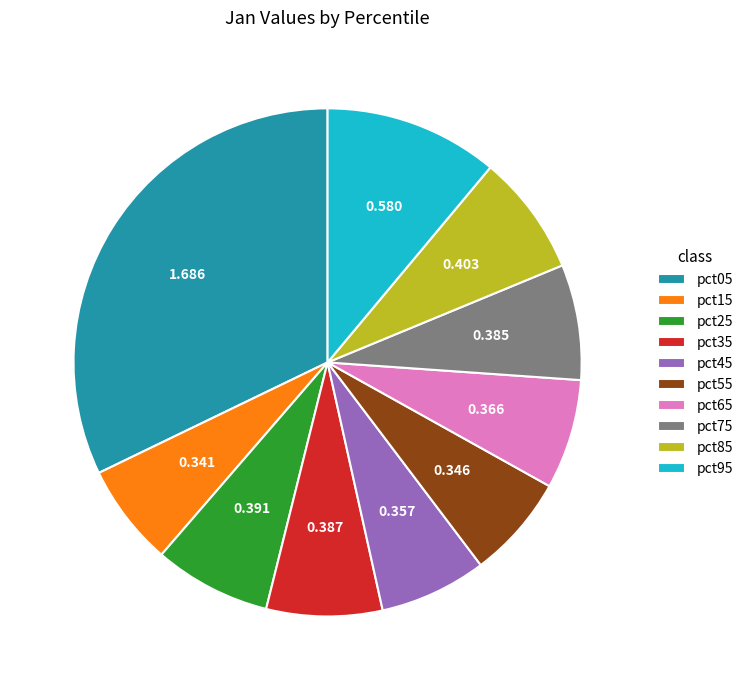

Does pct55 account for over 50% of the chart?

No